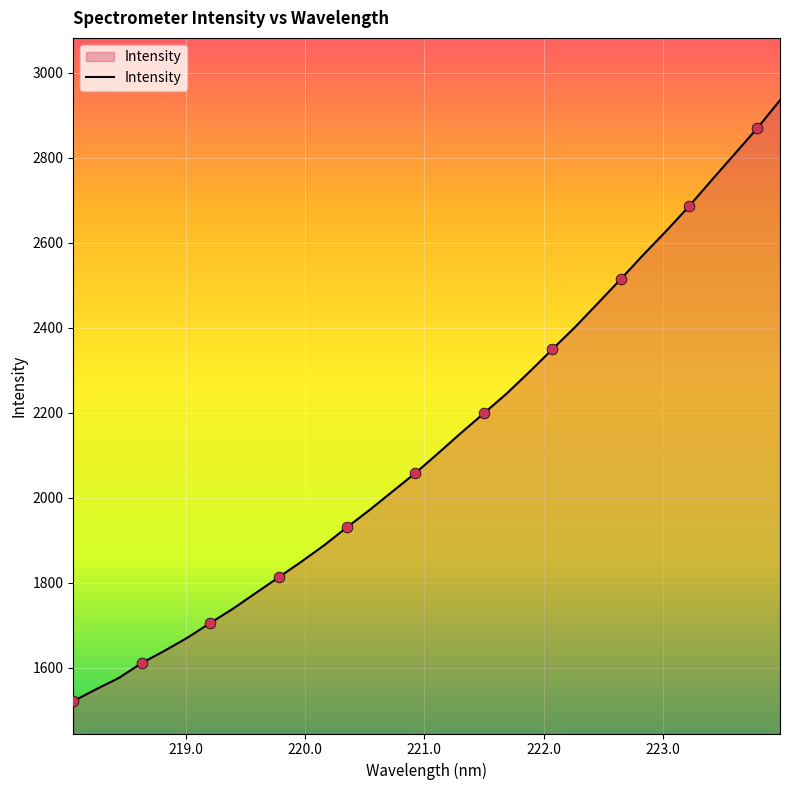

What is the difference between the maximum and minimum values?

1414.0